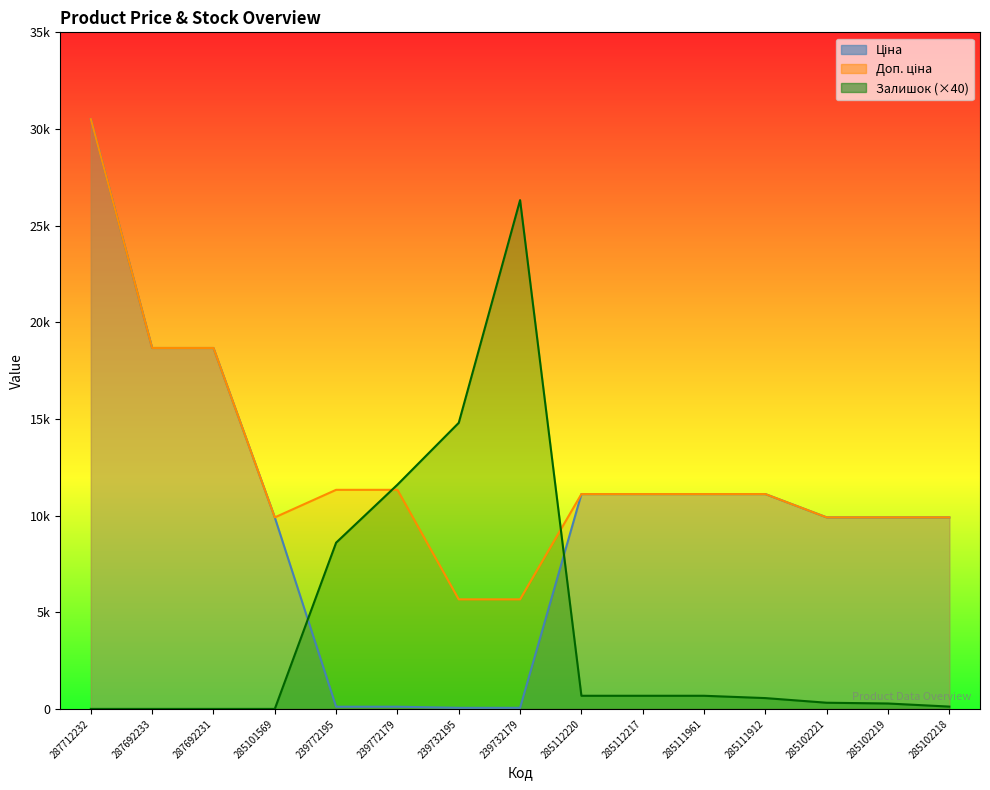

What is the label of the 3rd point from the left?

287692231